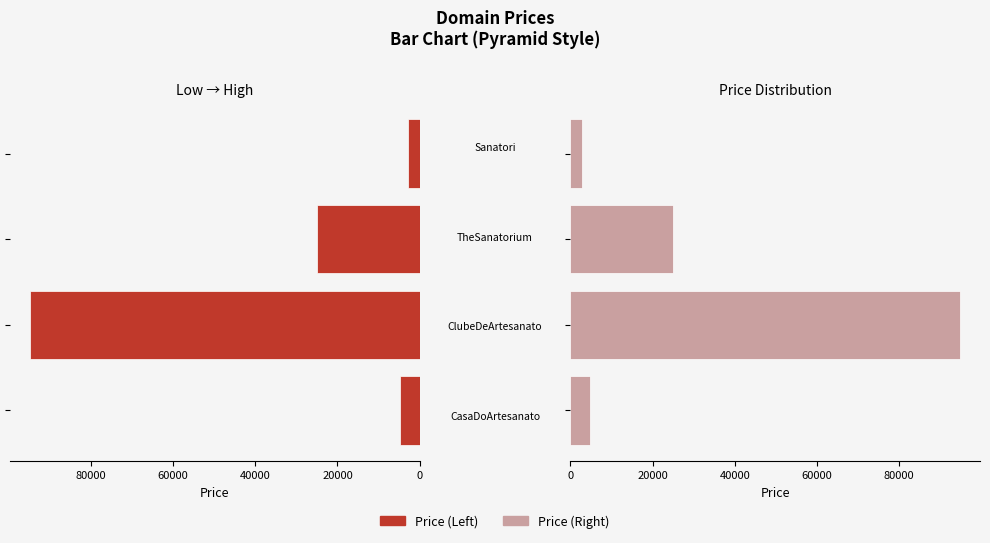

At how many categories does at least one series exceed 70925?

1